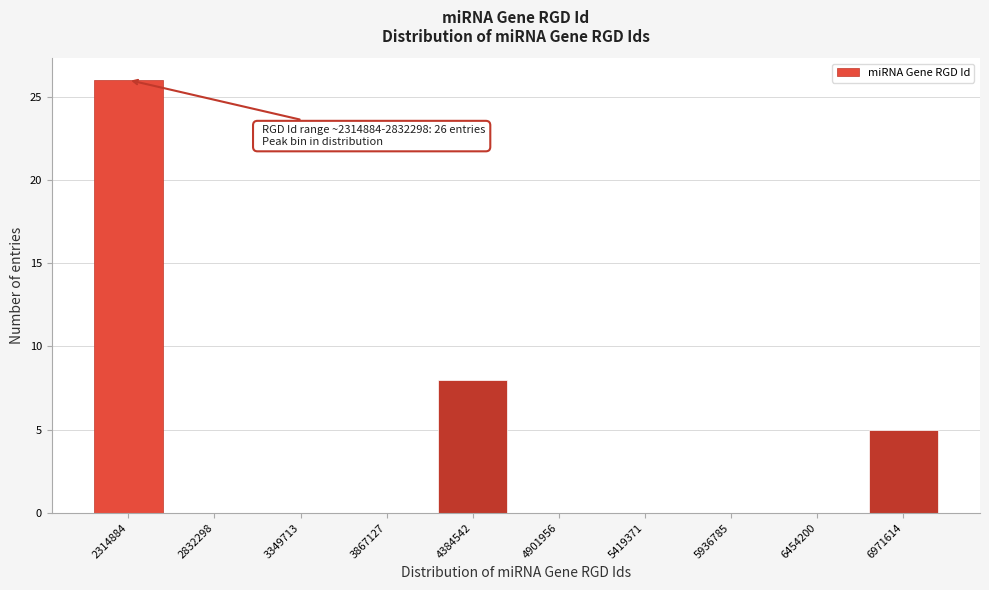

Reading left to right, what are all the values shown in this chart?

2314884=26	2832298=0	3349713=0	3867127=0	4384542=8	4901956=0	5419371=0	5936785=0	6454200=0	6971614=5